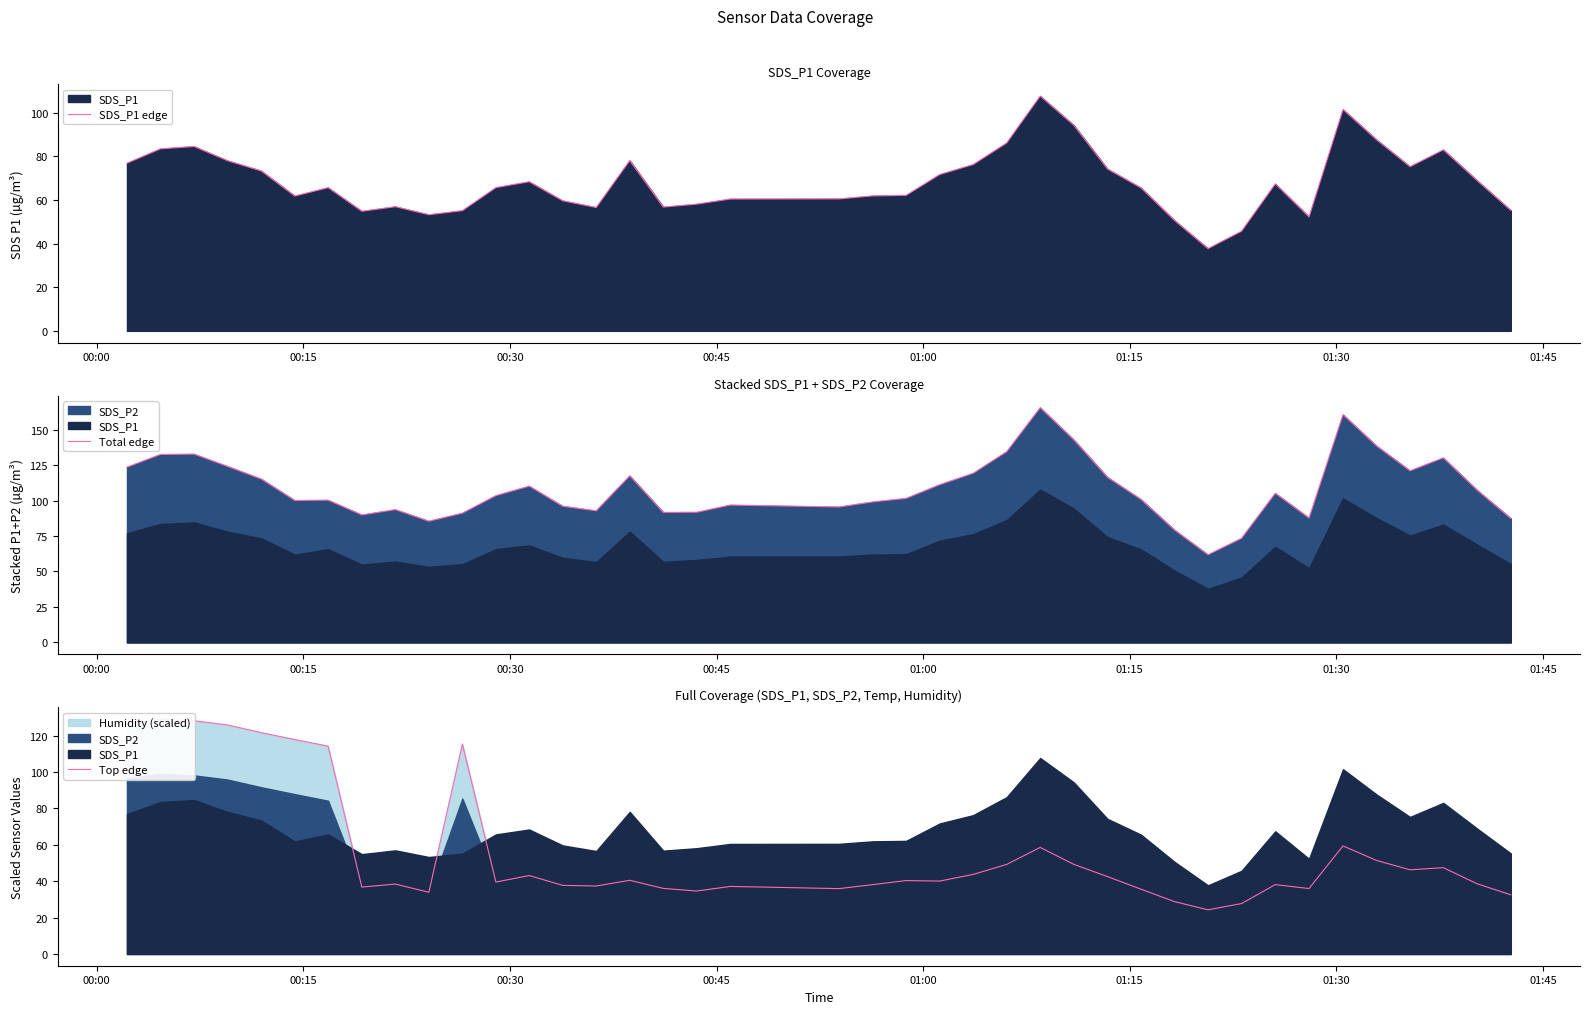

The value of Top edge at 37 is 75.7. True or false?

False